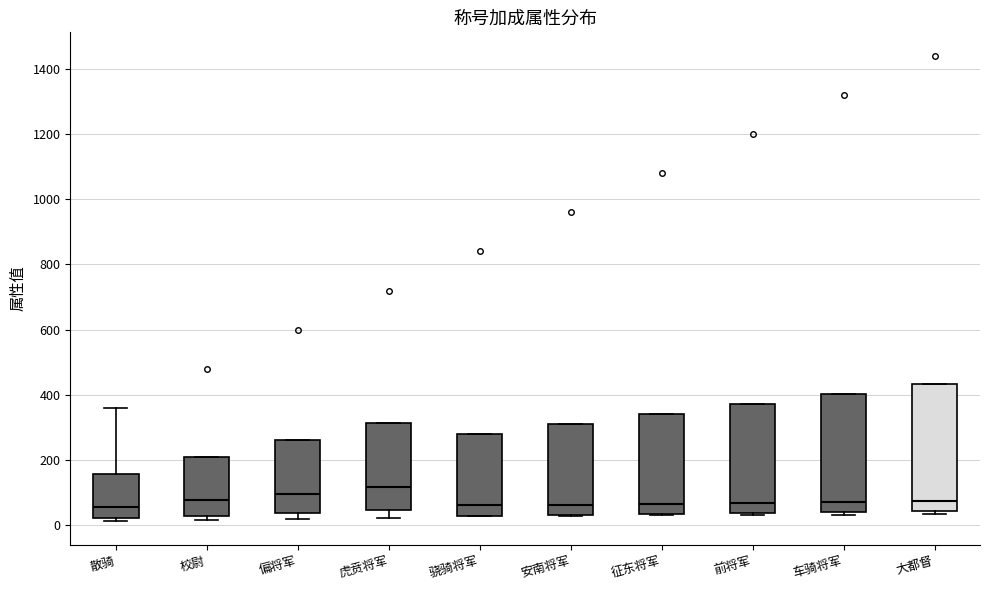

Which box's median line is the highest?

虎贲将军